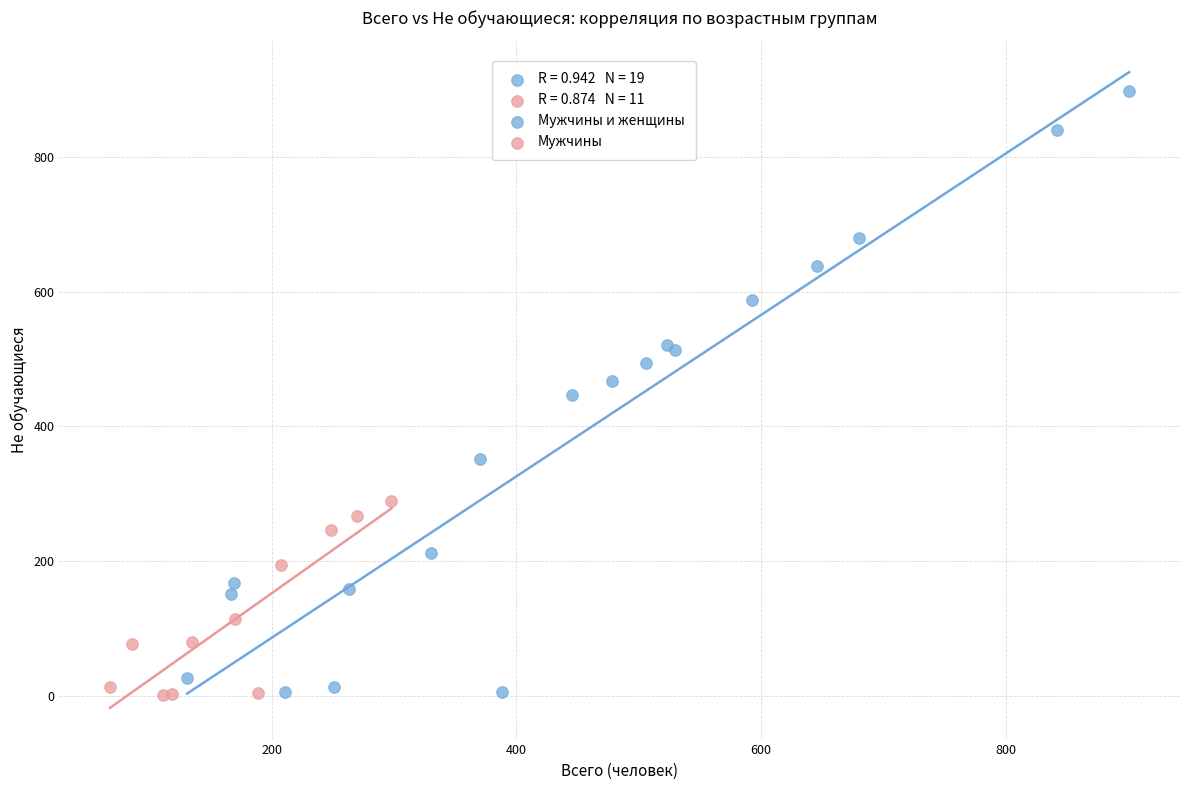

Which series contains the highest Y value?

Мужчины и женщины